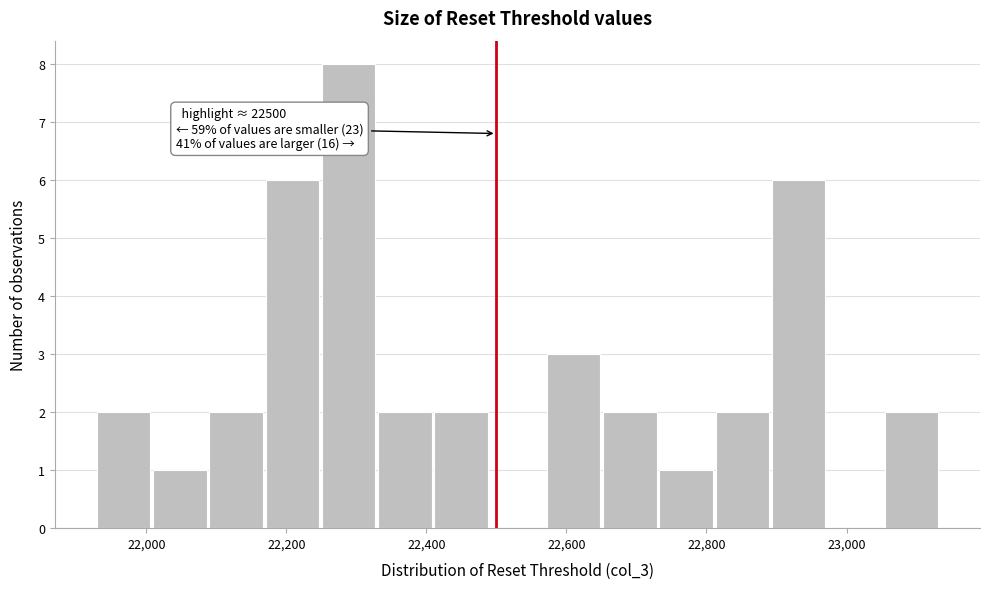

Which range on the x-axis has the tallest bar?

22260 to 22340